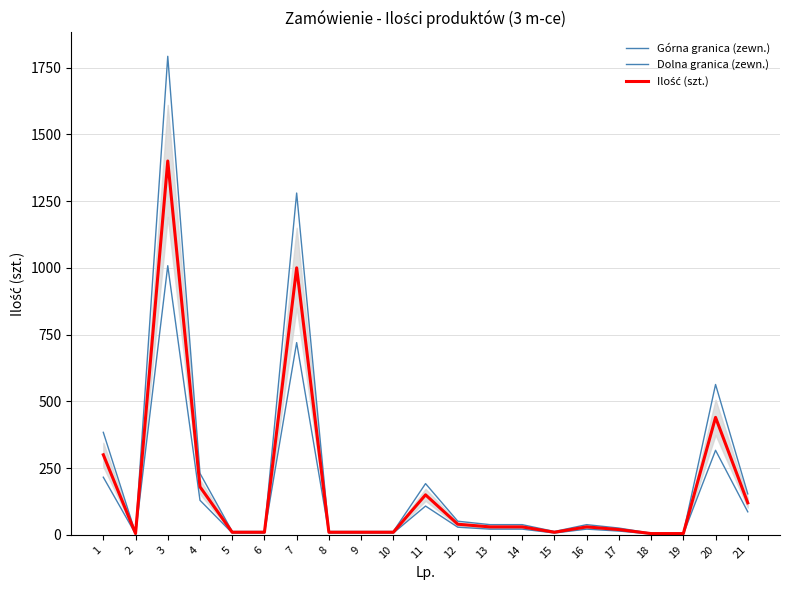

Reading left to right, list all the values displayed in this chart.

Górna granica (zewn.): 1=384.0	2=6.4	3=1792.0	4=230.4	5=12.8	6=12.8	7=1280.0	8=12.8	9=12.8	10=12.8	11=192.0	12=51.2	13=38.4	14=38.4	15=12.8	16=38.4	17=25.6	18=6.4	19=6.4	20=563.2	21=153.6
Dolna granica (zewn.): 1=216.0	2=3.6	3=1008.0	4=129.6	5=7.2	6=7.2	7=720.0	8=7.2	9=7.2	10=7.2	11=108.0	12=28.8	13=21.6	14=21.6	15=7.2	16=21.6	17=14.4	18=3.6	19=3.6	20=316.8	21=86.4
Ilość (szt.): 1=300.0	2=5.0	3=1400.0	4=180.0	5=10.0	6=10.0	7=1000.0	8=10.0	9=10.0	10=10.0	11=150.0	12=40.0	13=30.0	14=30.0	15=10.0	16=30.0	17=20.0	18=5.0	19=5.0	20=440.0	21=120.0